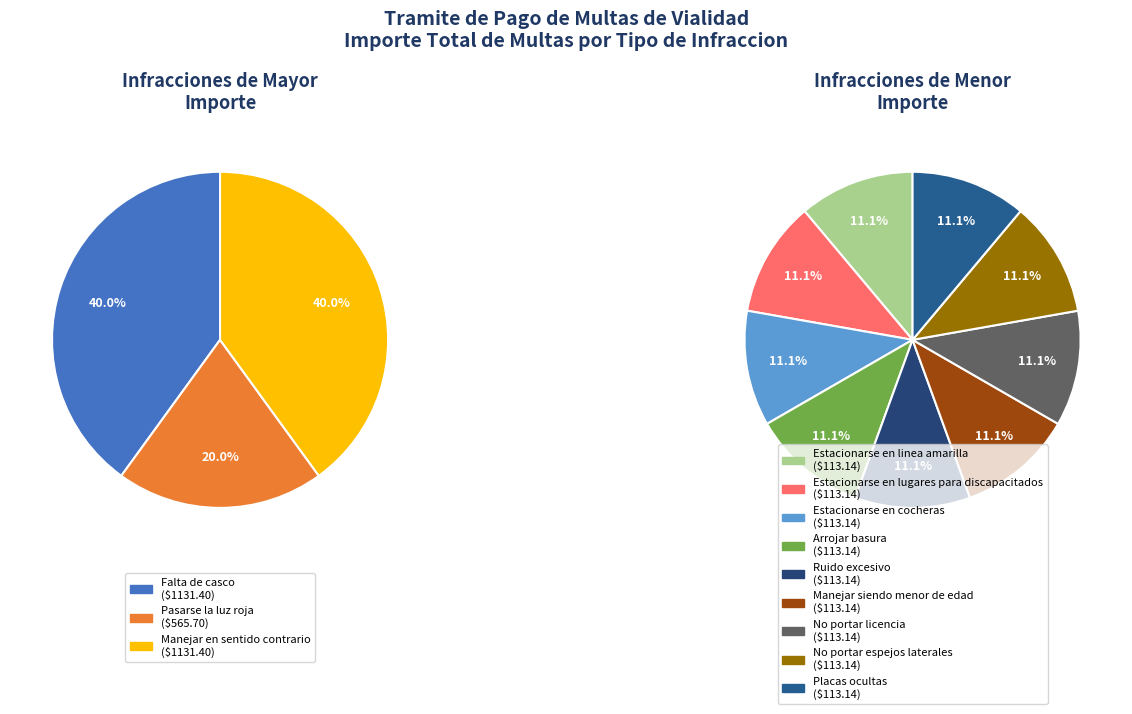

True or false: Estacionarse en lugares para discapacitados accounts for 1% of the total.

False